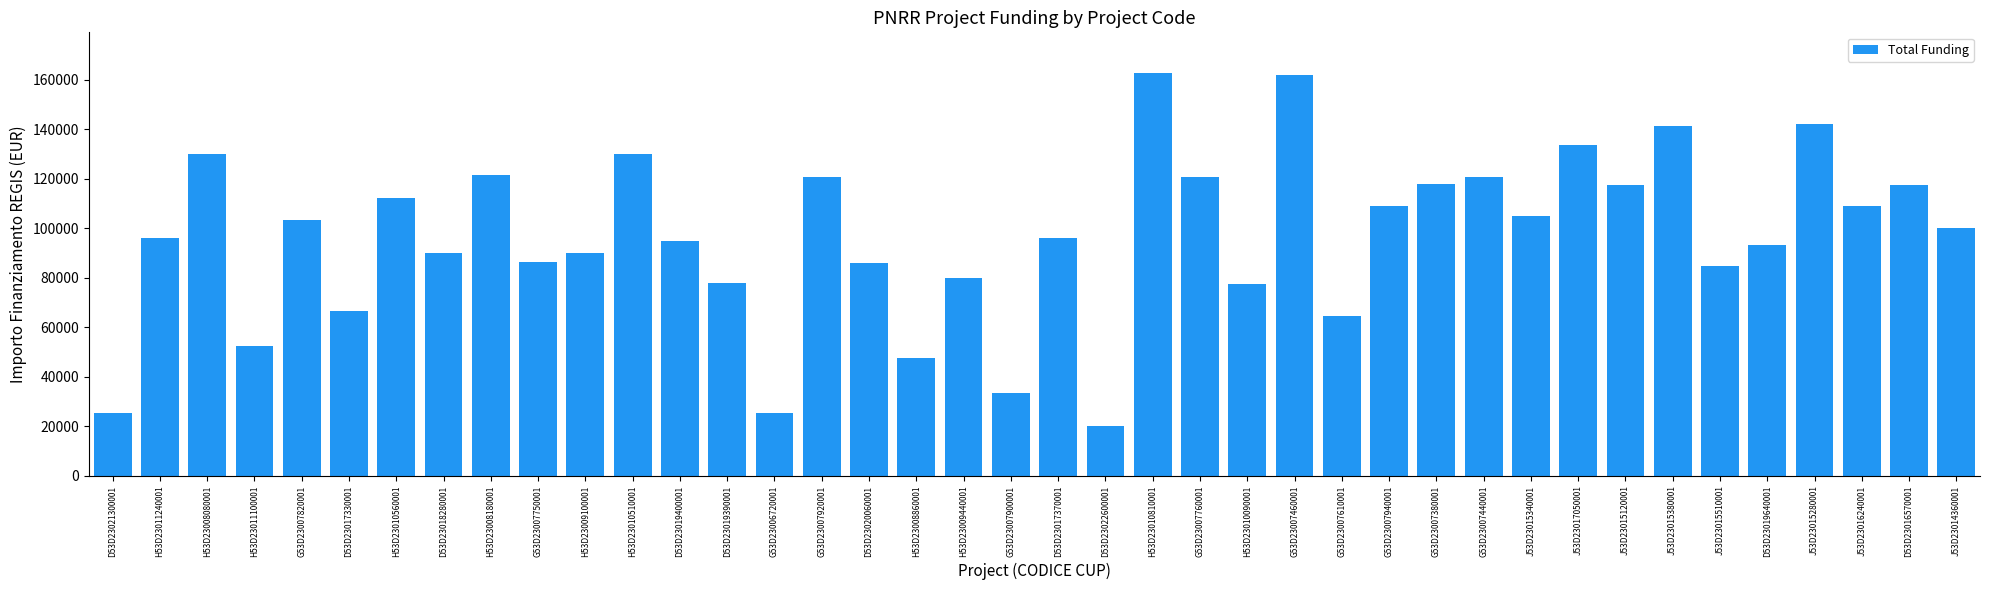

What is the greatest value displayed?

162783